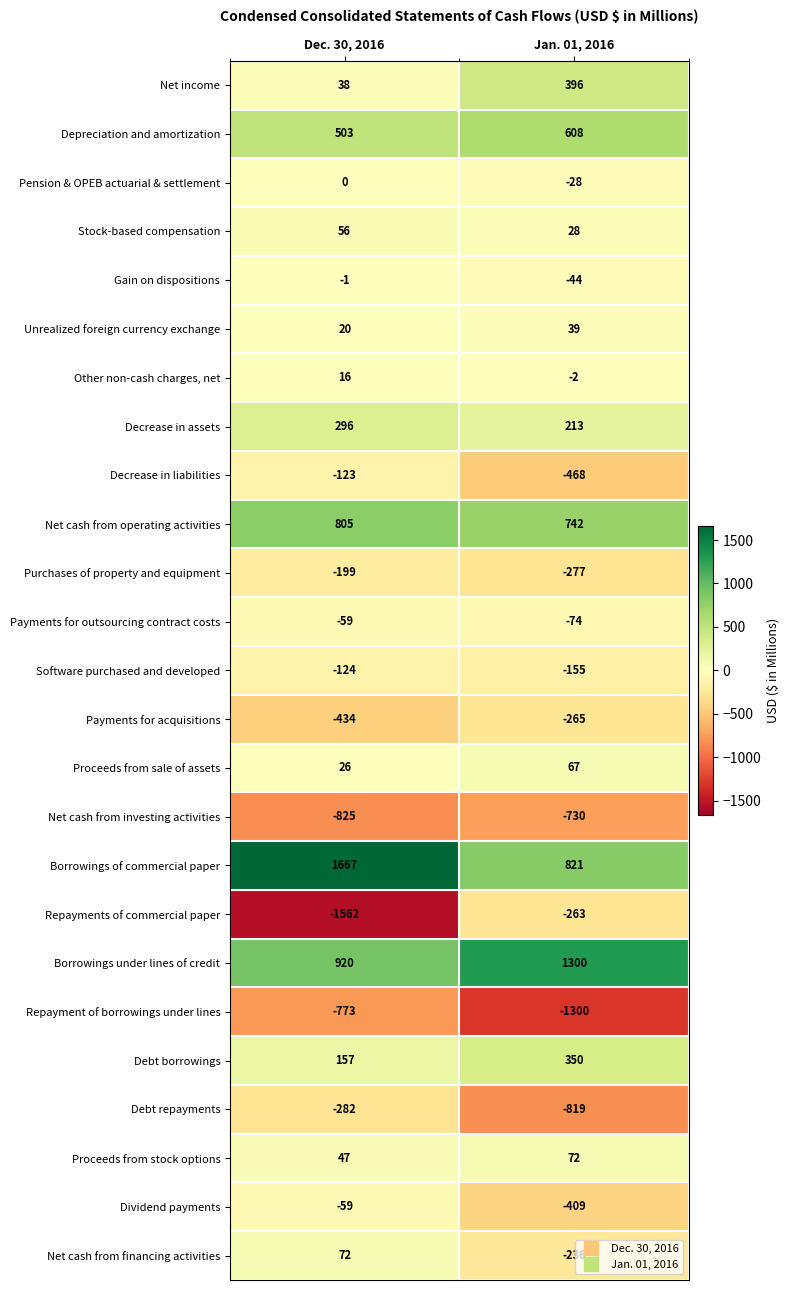

What is the difference between the highest and lowest values at Jan. 01, 2016?

2600